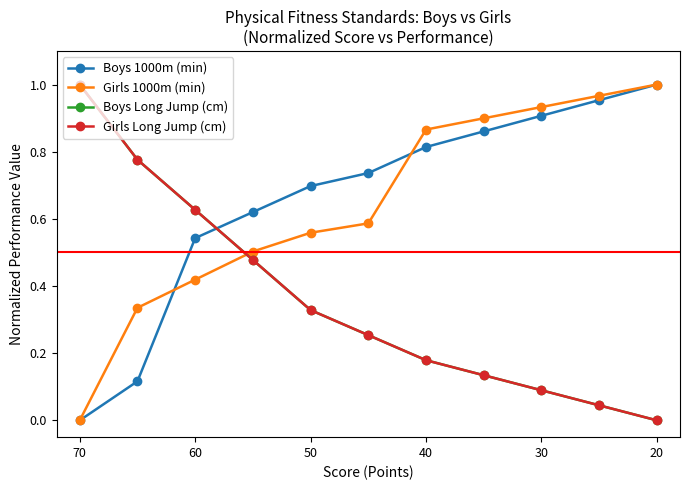

What is the value of the Boys Long Jump (cm) point at the 1st from the left?

1.0